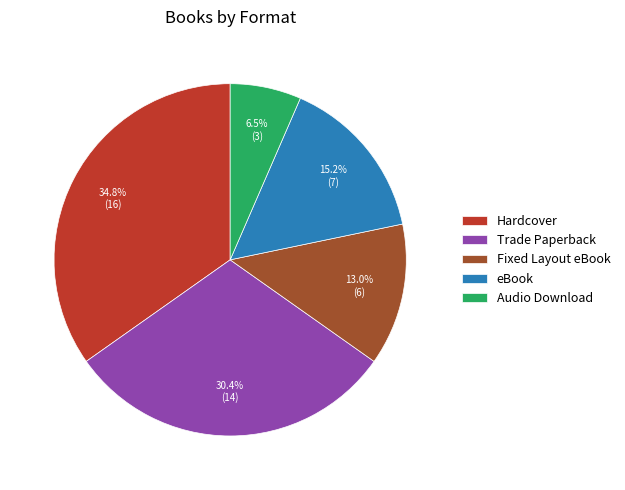

What is the ratio of the value at Fixed Layout eBook to the value at Hardcover?

0.4